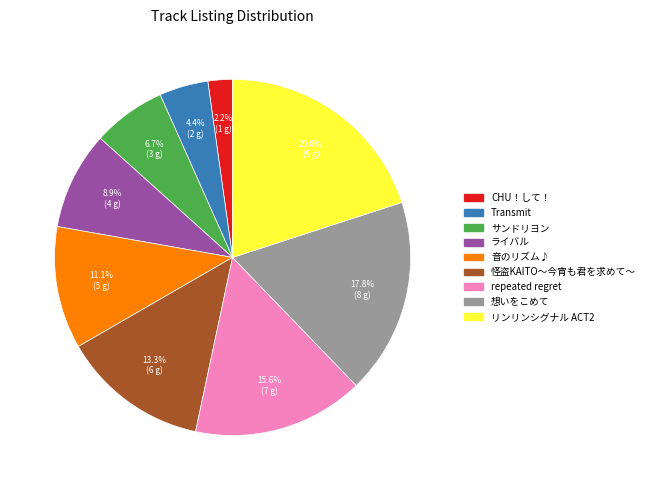

What percentage is the Transmit slice, to the nearest percent?

4%